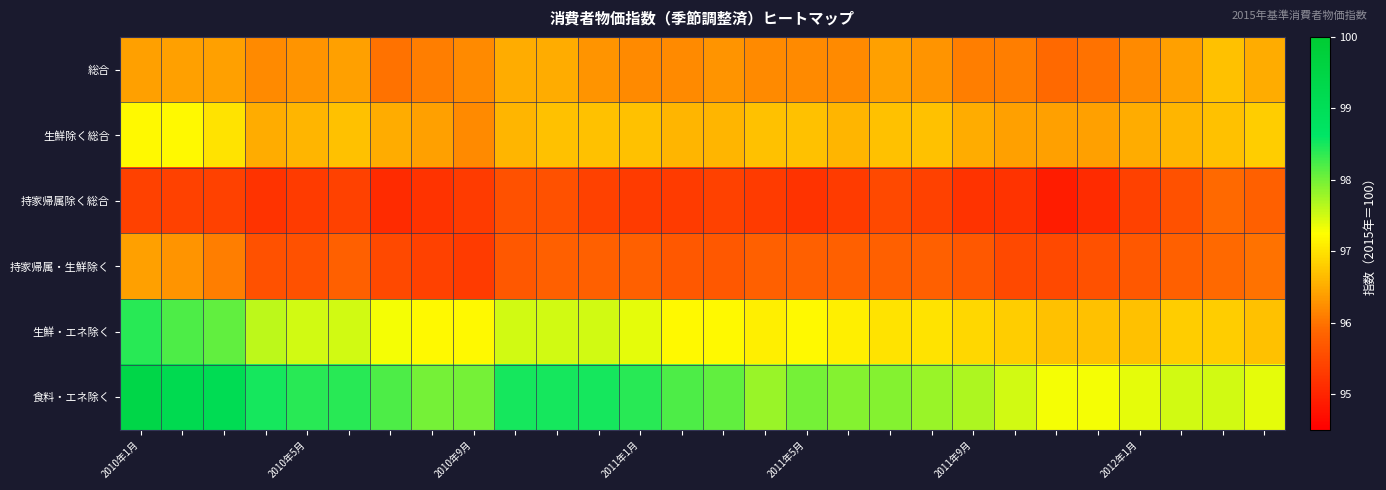

At how many categories does at least one series exceed 99?

3